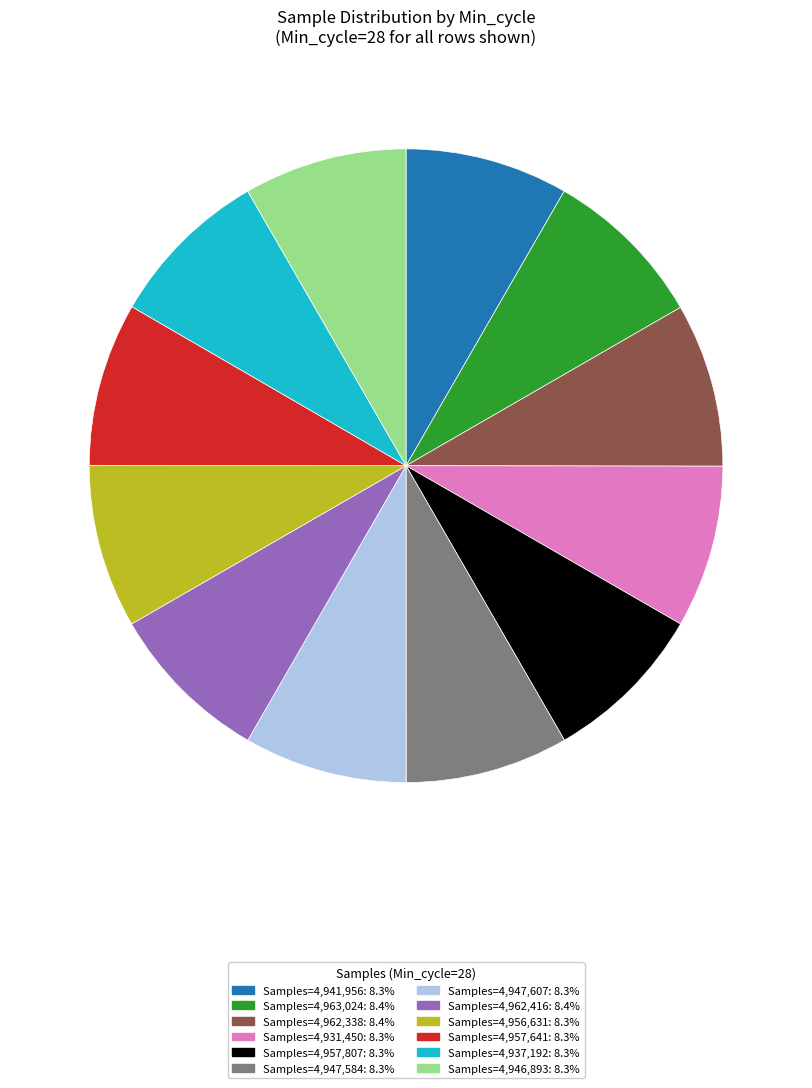

Is there any slice that represents more than half of the pie?

No